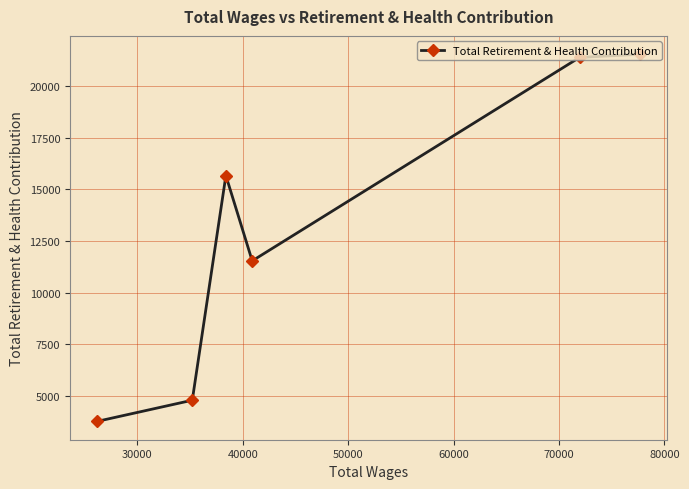

What is the value of the 2nd point from the left?

4776